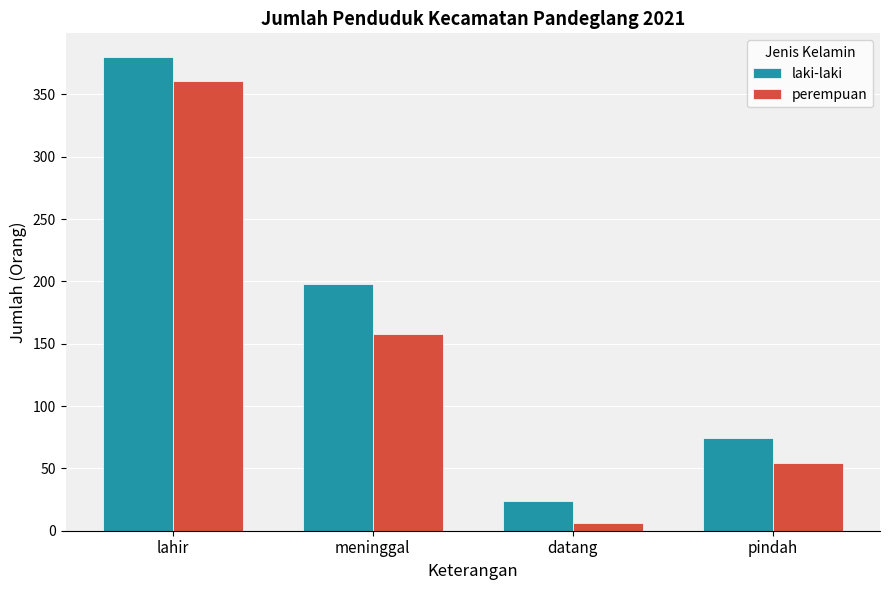

What is the highest value of the laki-laki series?

380